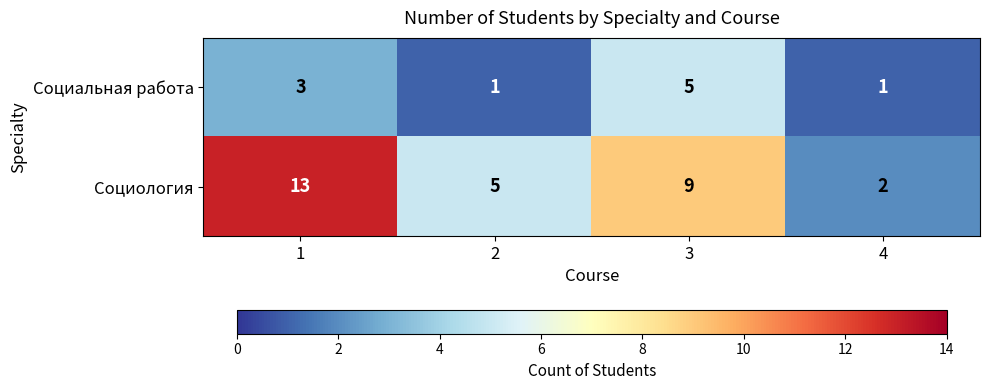

Rank the series by their average value, from highest to lowest.

Социология, Социальная работа